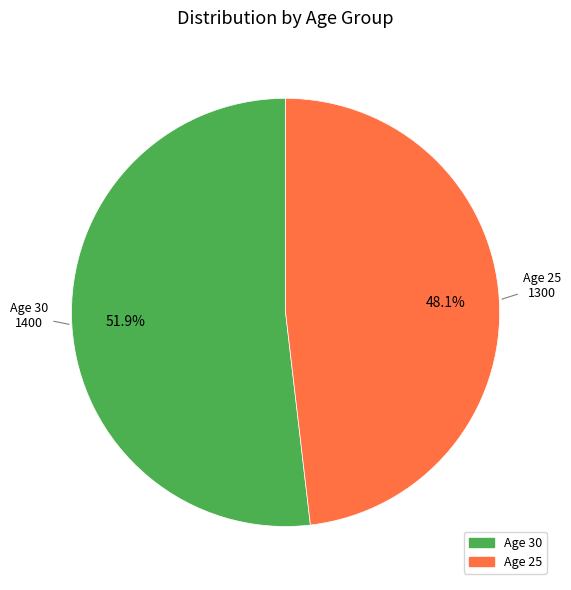

Rank the categories by value from highest to lowest.

Age 30, Age 25